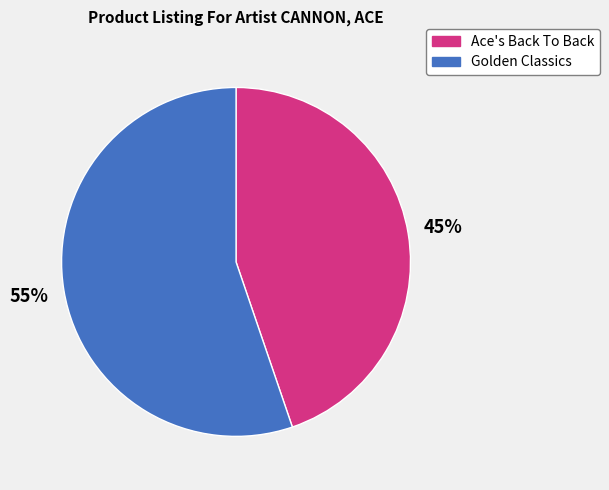

To the nearest percent, what is the combined percentage of Ace's Back To Back and Golden Classics?

100%